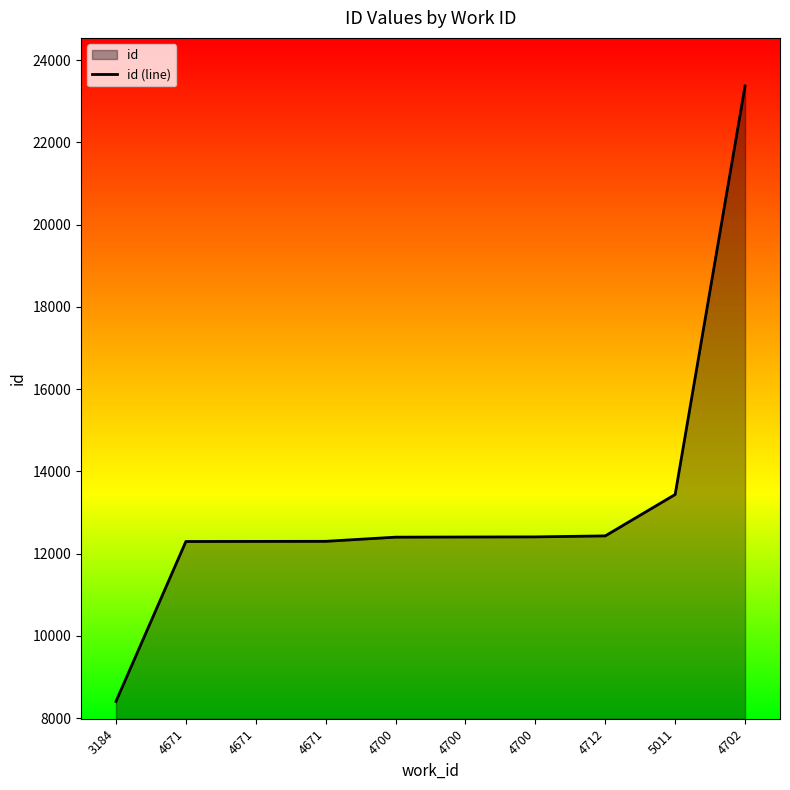

The value at 5011 is 13436. True or false?

True